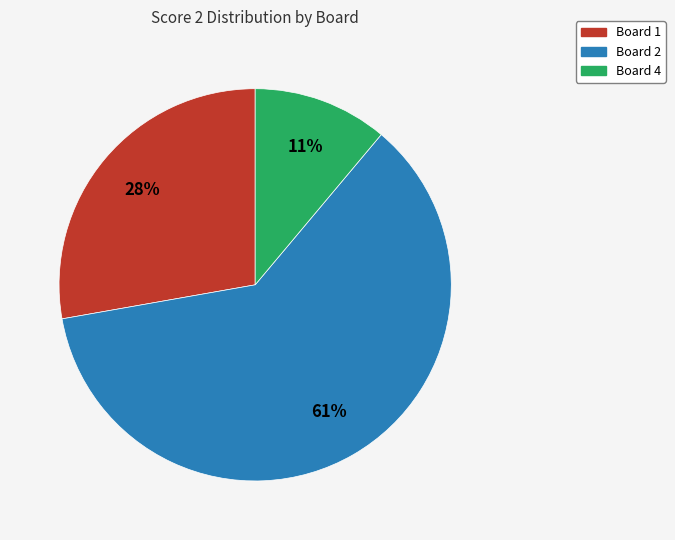

Is there a majority slice in this chart?

Yes